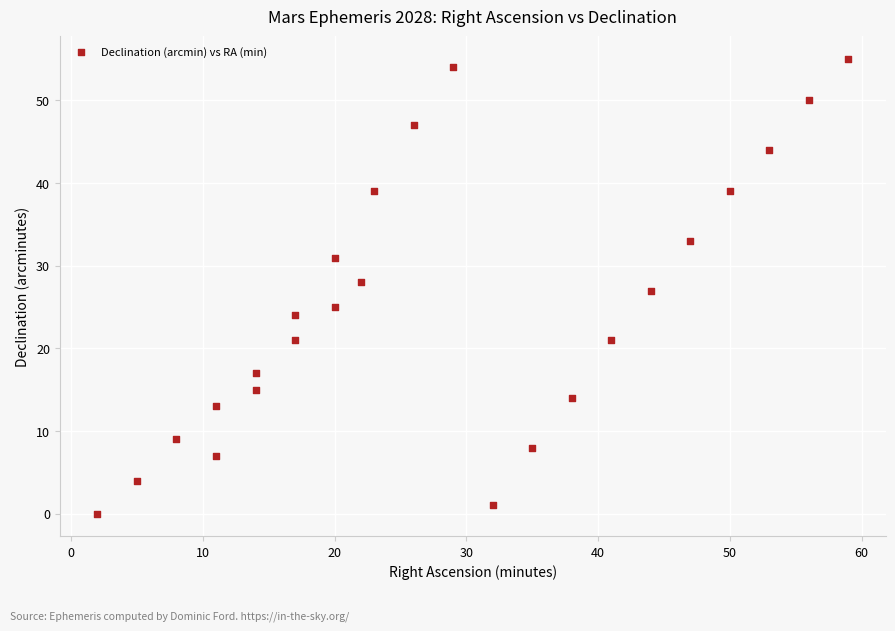

What is the range of Y values (max minus min)?

55